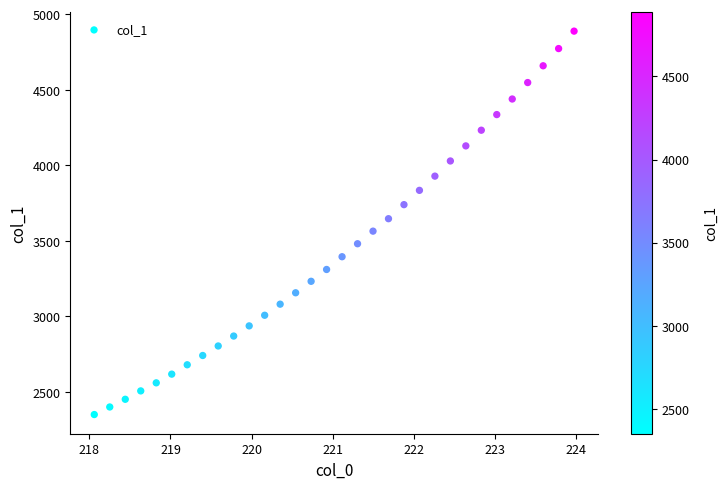

What is the range of Y values (max minus min)?

2537.9